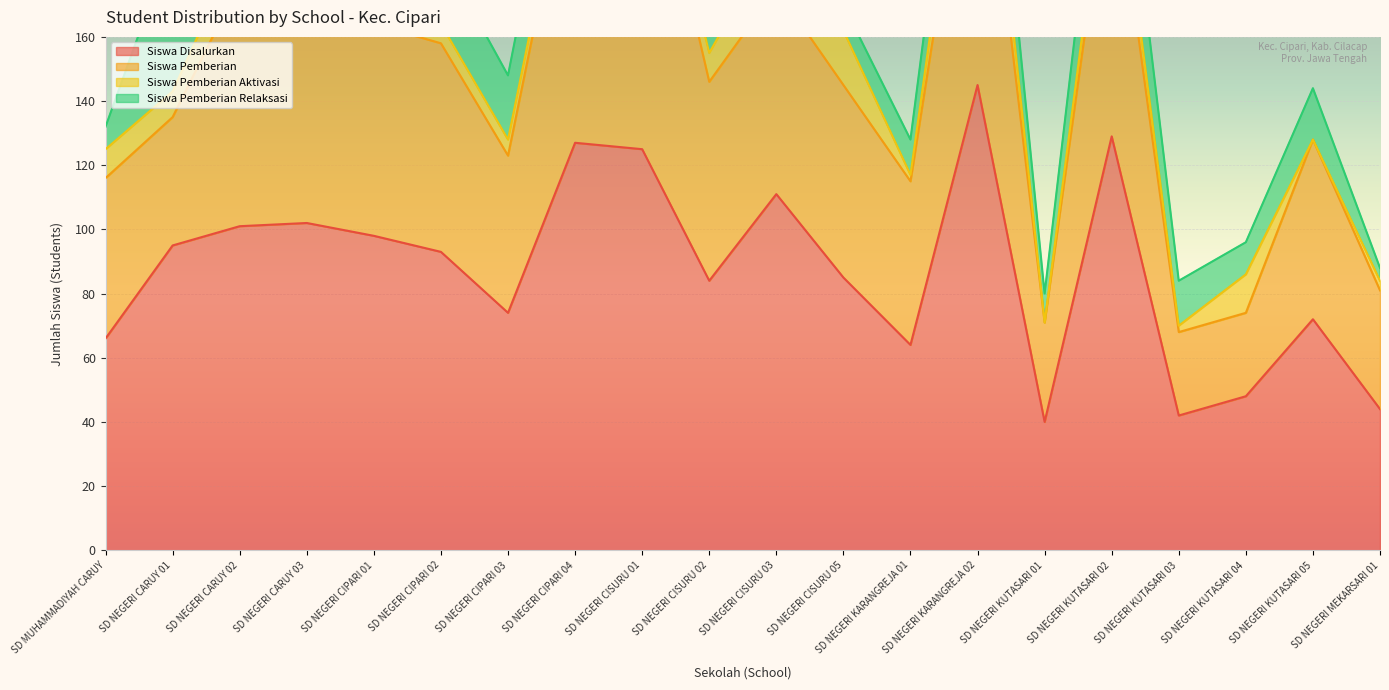

How many interior local valleys does the Siswa Pemberian Relaksasi series have?

6